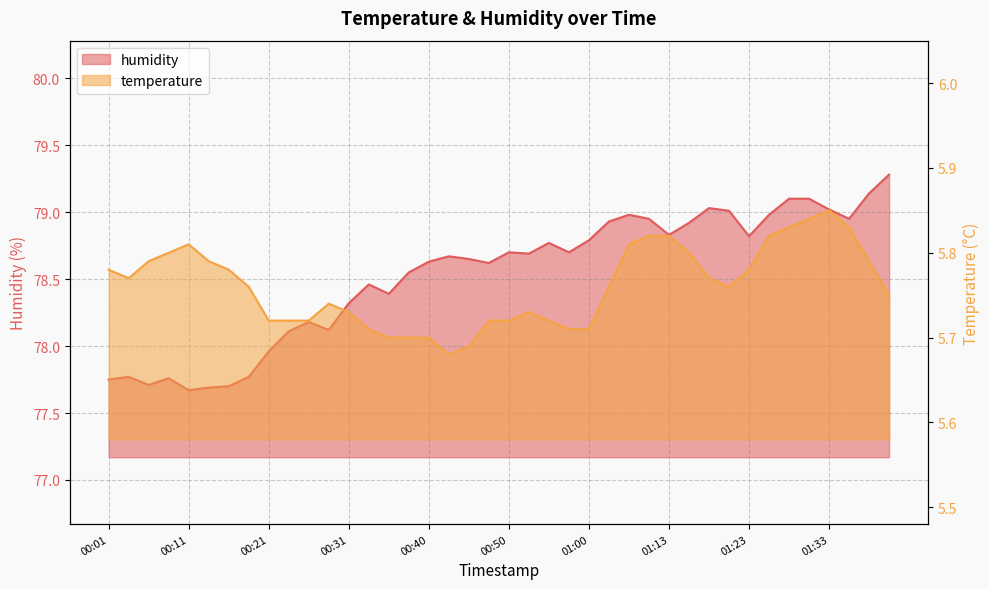

Rank the series by their maximum value, from lowest to highest.

temperature, humidity